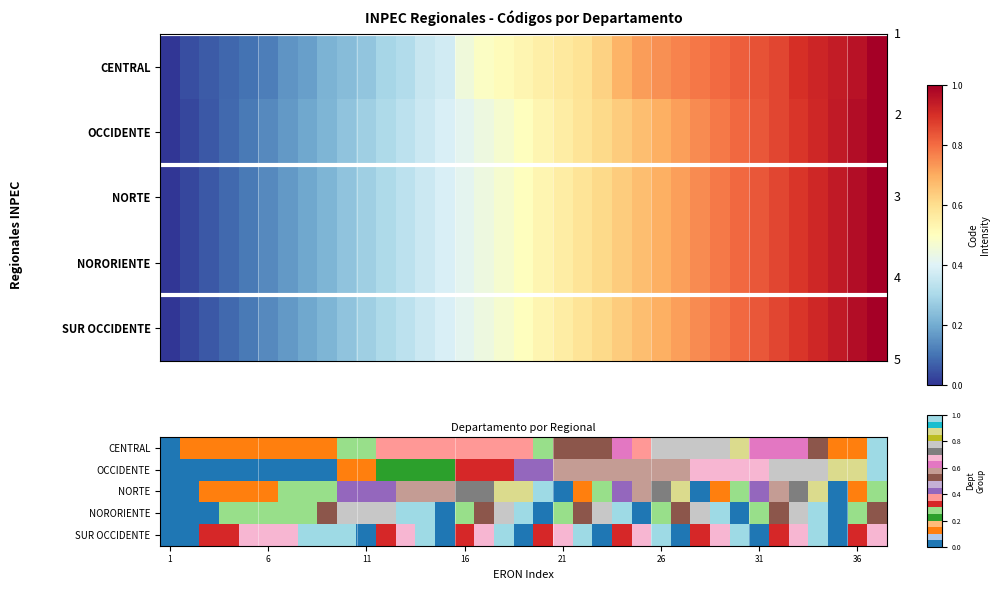

At which label is CENTRAL closest to 0?

1